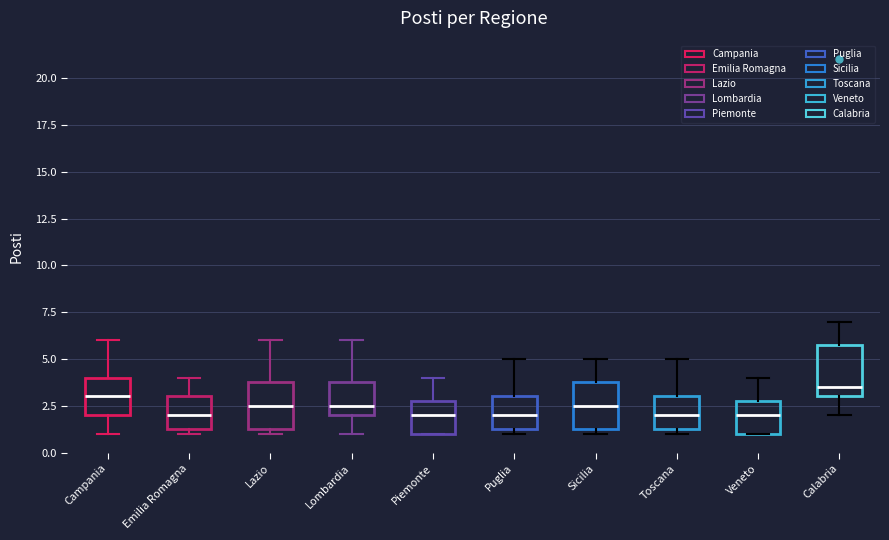

Which box has the highest median line?

Calabria